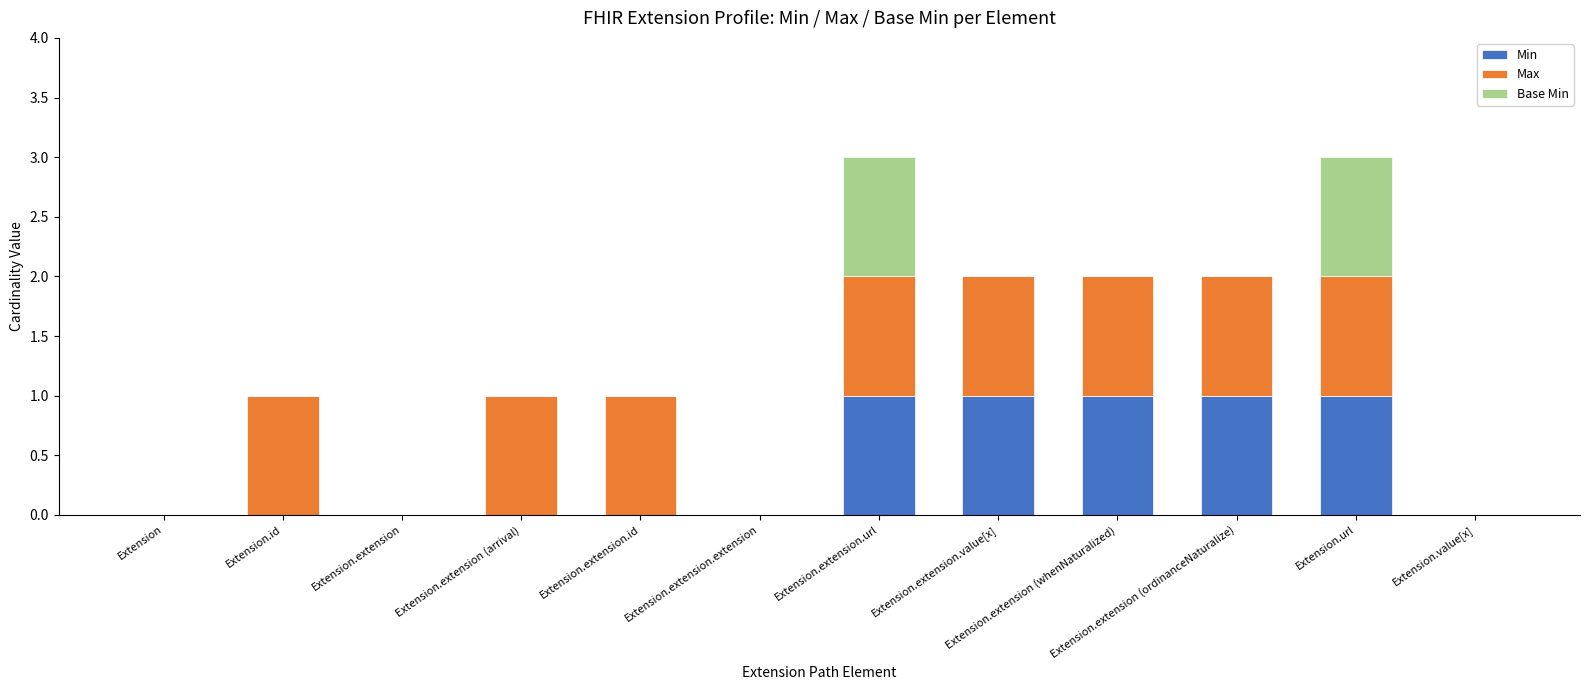

The value of Min at Extension.extension (whenNaturalized) is 1. True or false?

True